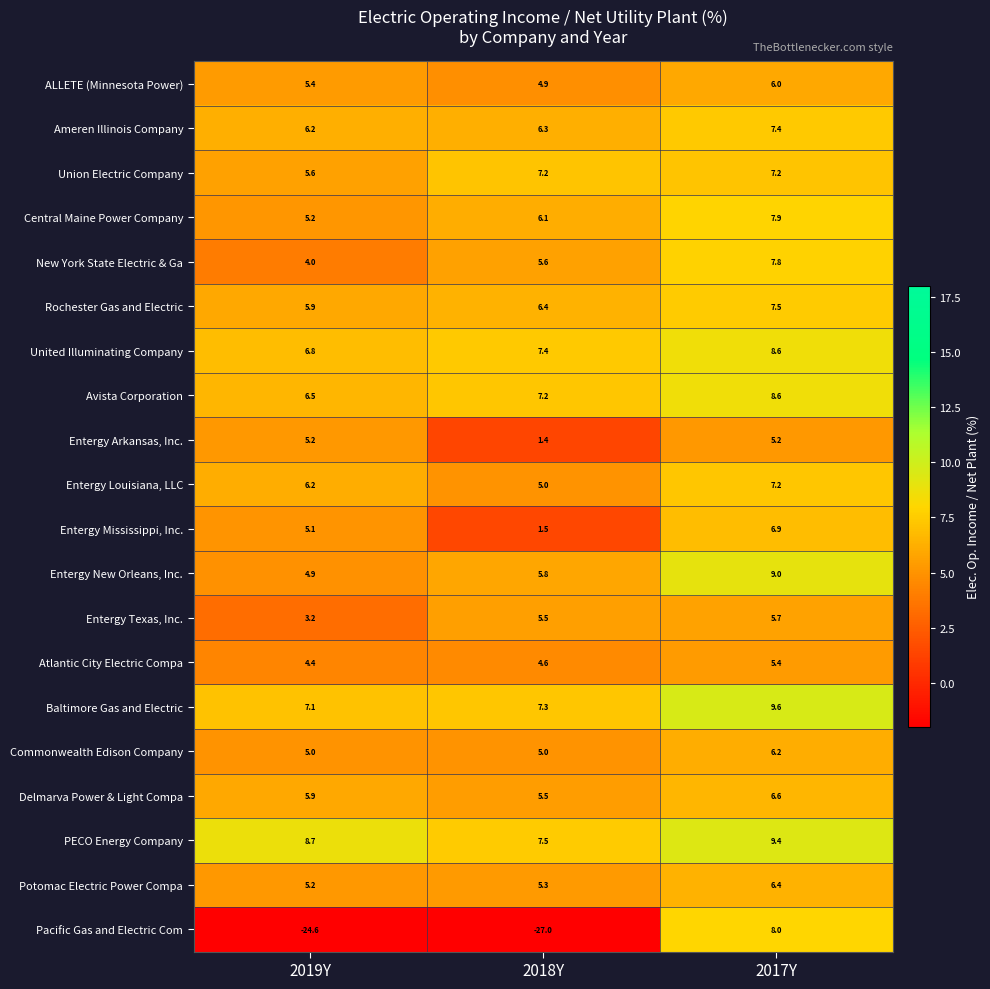

What is the total value across all series at 2018Y?

78.5